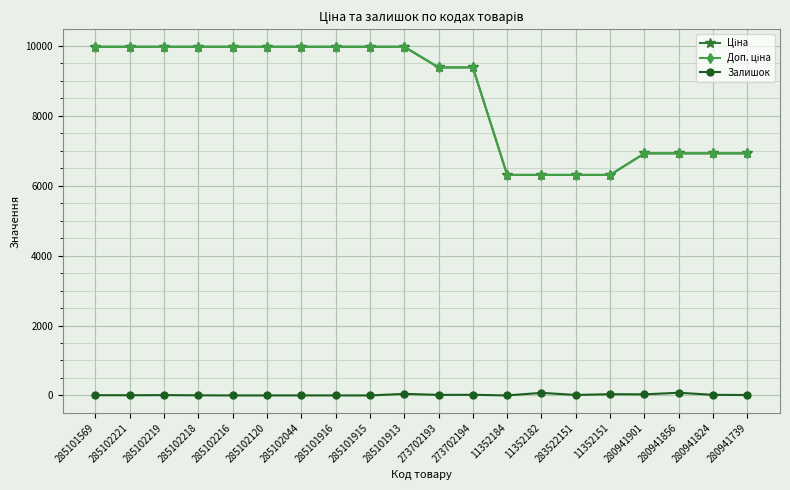

Which series has the largest range (max minus min)?

Ціна